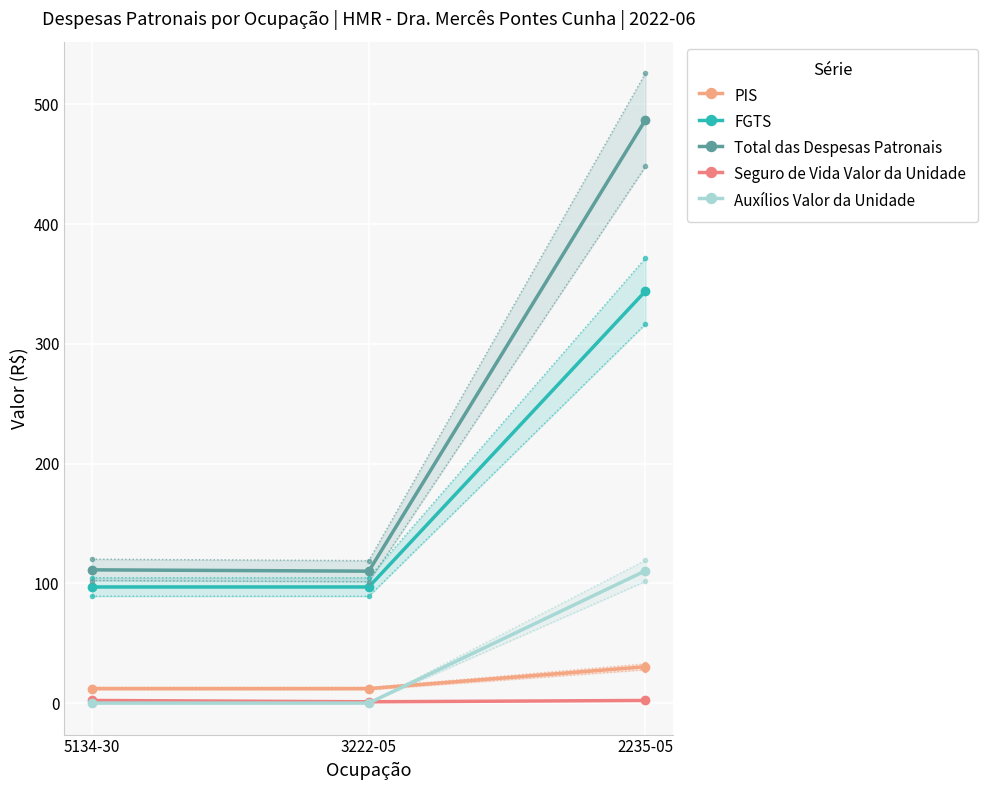

Count the number of data series in this chart.

5